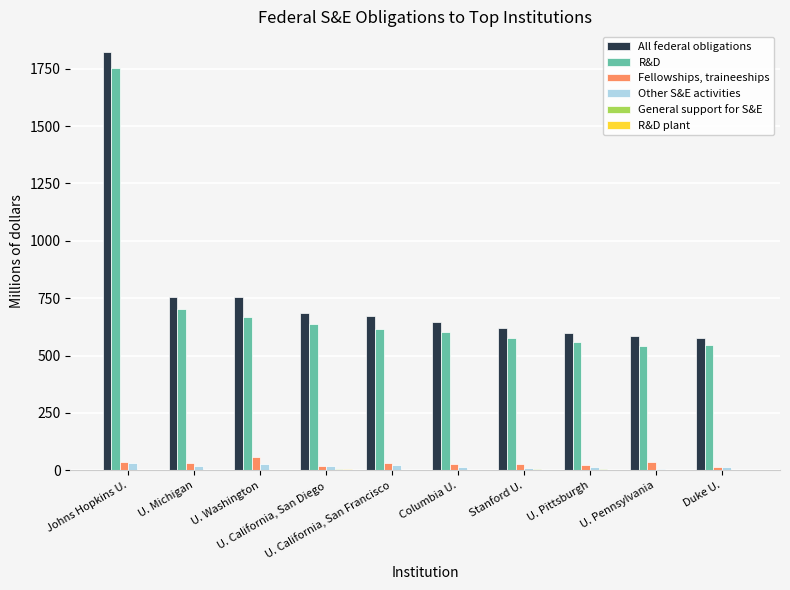

What is the maximum value shown in the chart?

1822